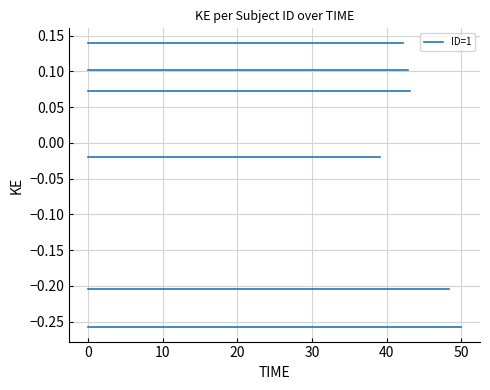

Is it true that the value at 3 is 0.1?

True